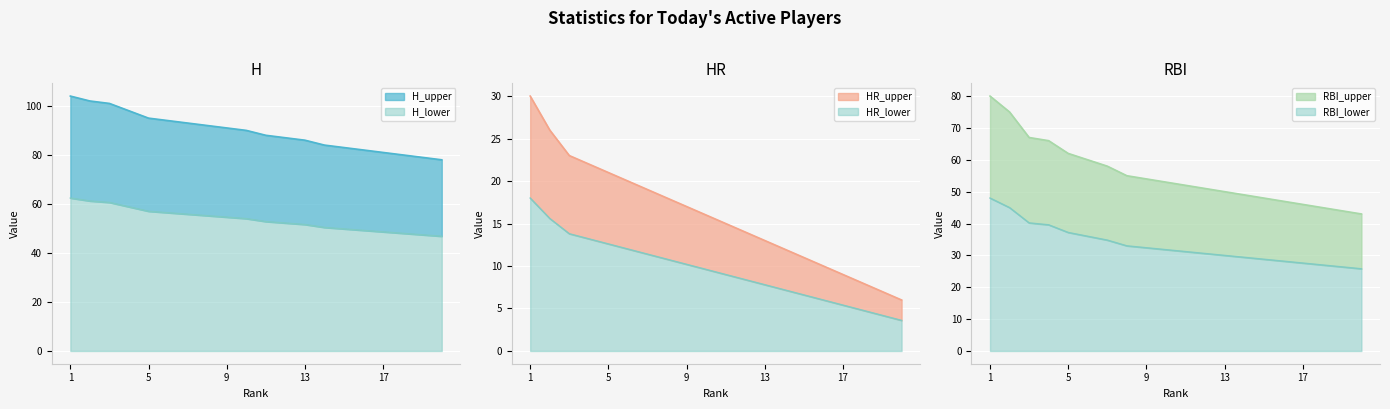

List the labels in order of RBI value, largest first.

1, 2, 3, 4, 5, 6, 7, 8, 9, 10, 11, 12, 13, 14, 15, 16, 17, 18, 19, 20